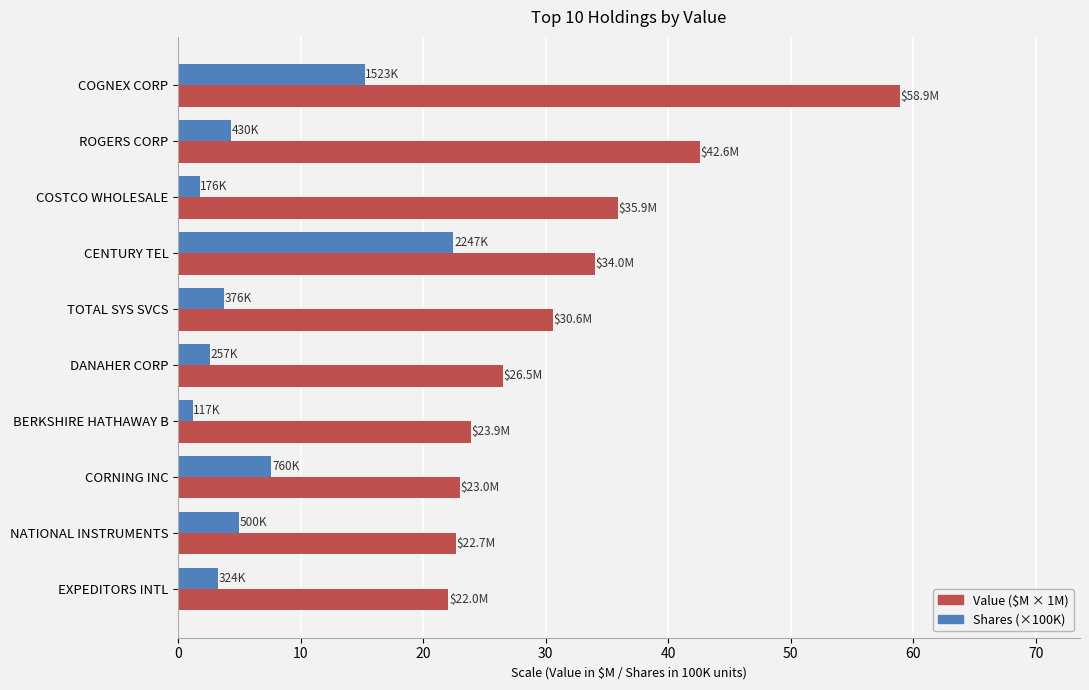

What is the smallest value displayed?

1.2